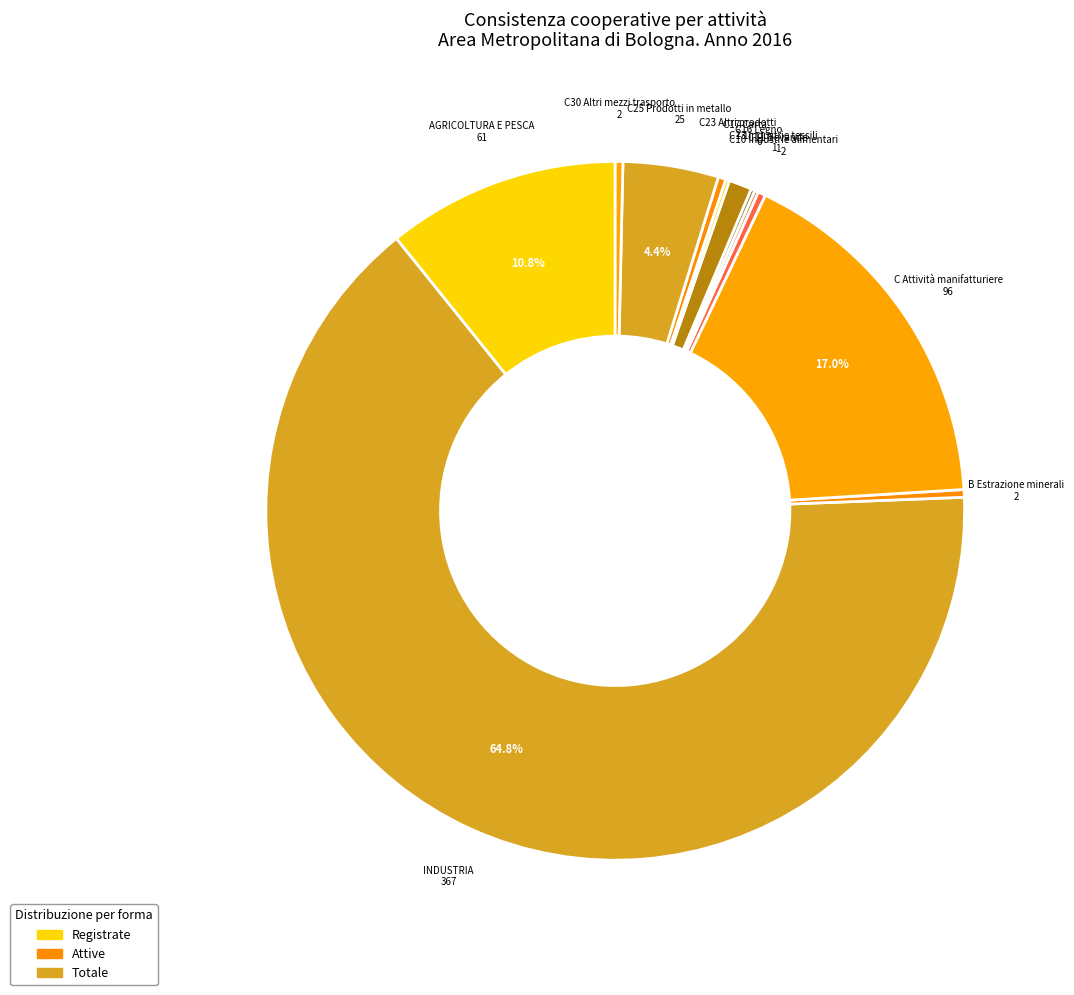

Which category accounts for the majority?

INDUSTRIA